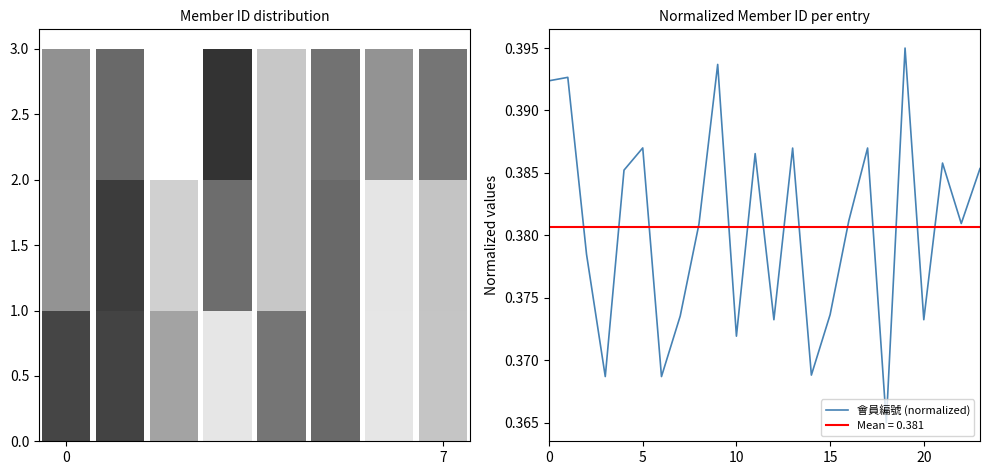

Does the chart contain stacked bars?

No